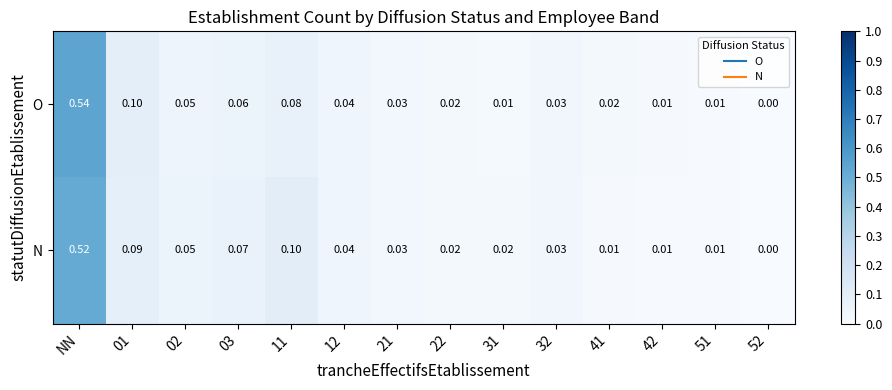

How many positive values does the N series have?

13